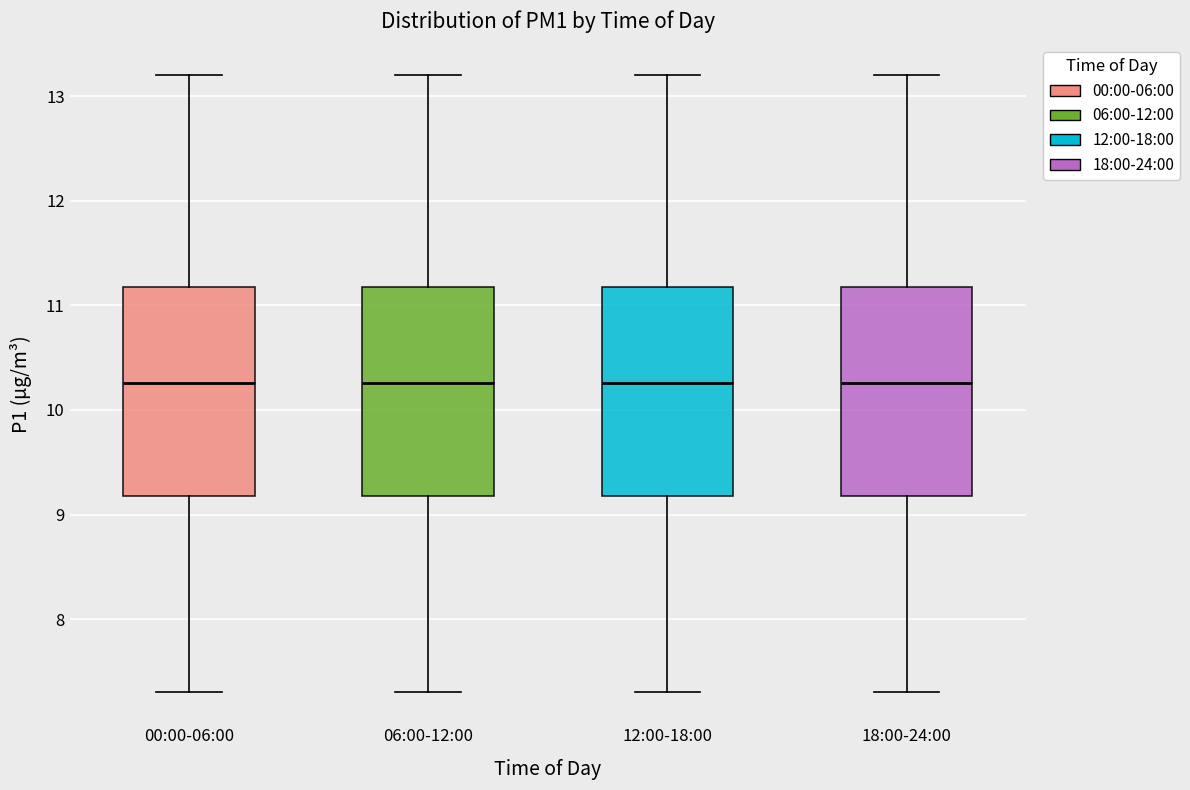

Where does the lower whisker of the box for 06:00-12:00 end on the y-axis? The values are not printed on the chart, so give them approximately, as read against the axis.

7.3